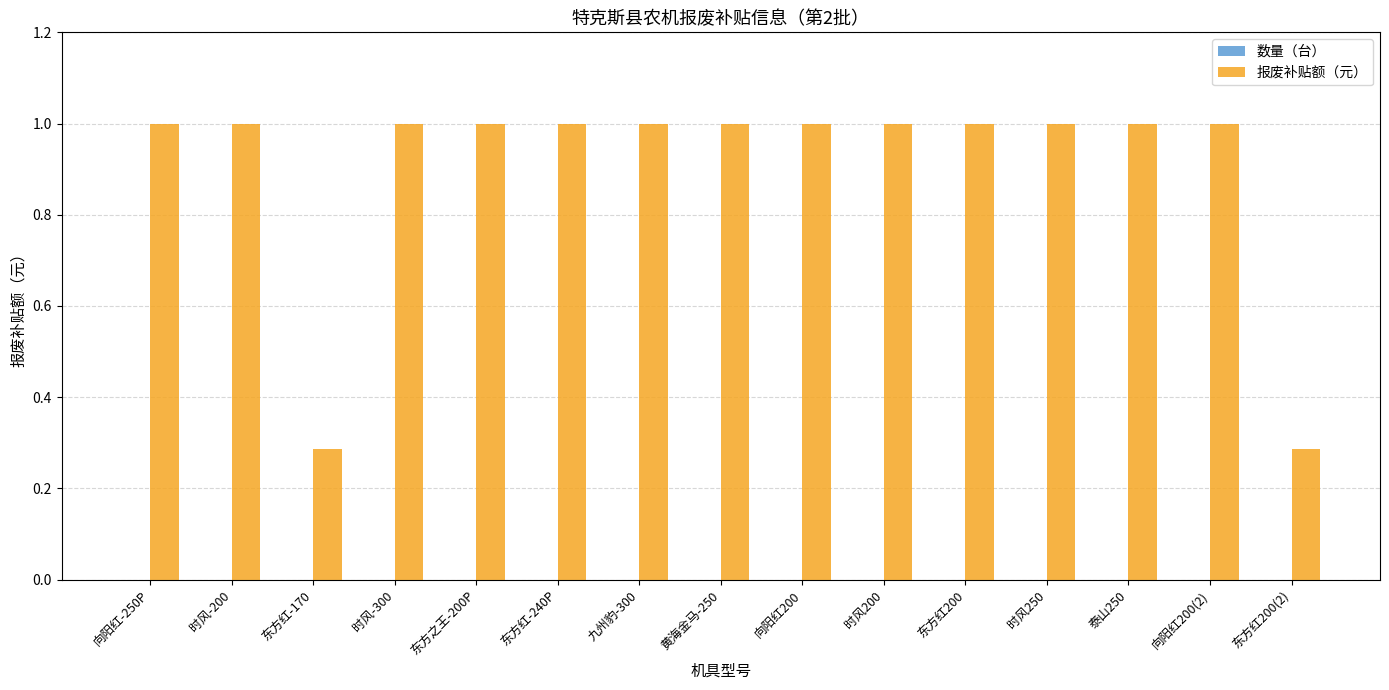

True or false: 报废补贴额（元） has a value of 1.5 at 向阳红-250P.

False